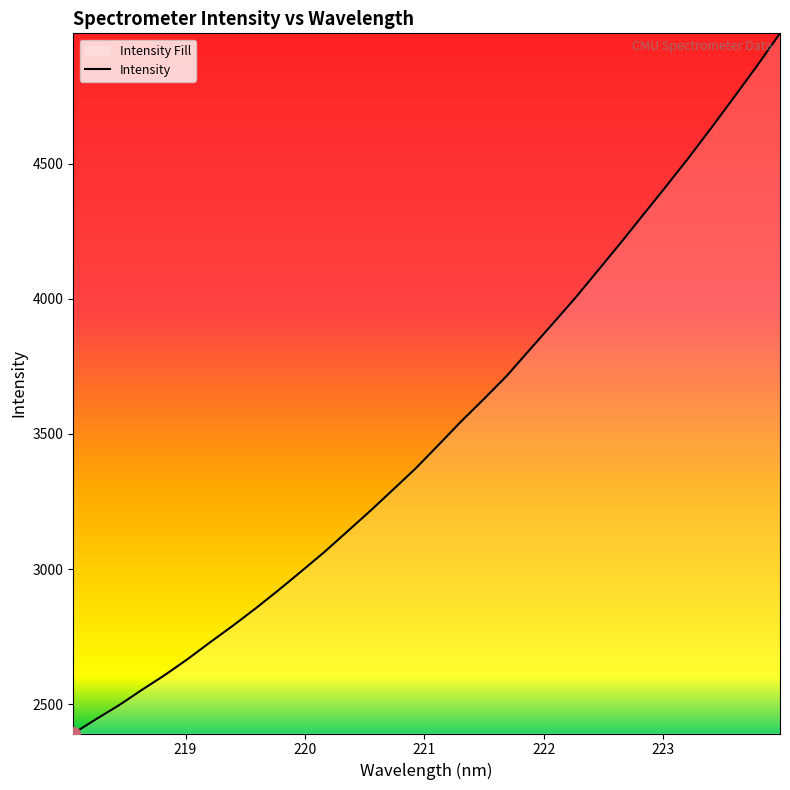

What is the difference between the maximum and minimum values?

2590.2